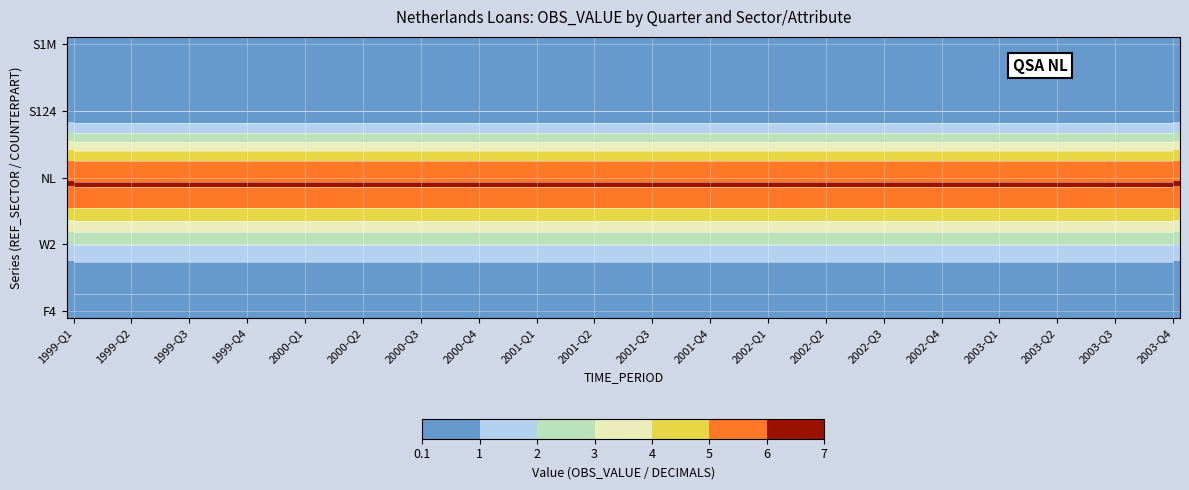

At which category is the sum across all series the highest?

1999-Q1